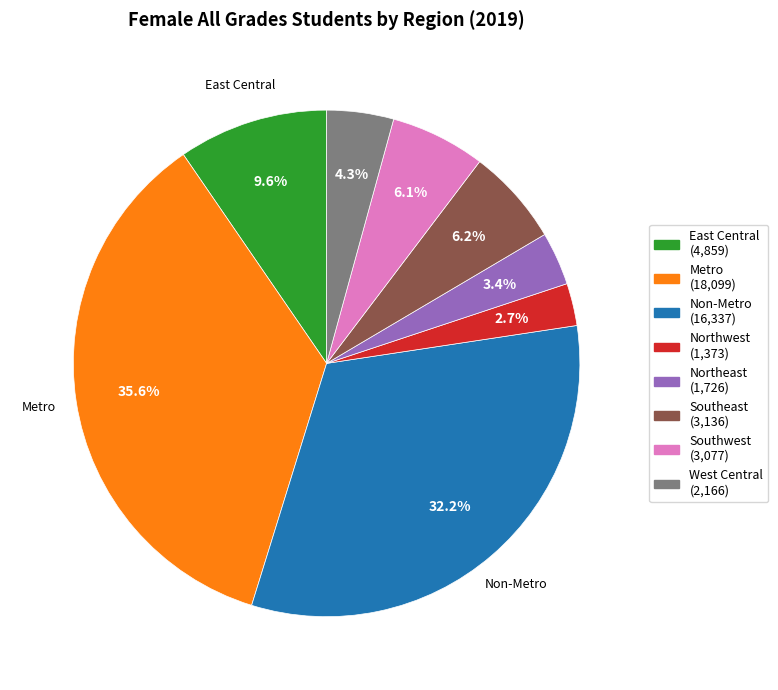

Is there a majority slice in this chart?

No